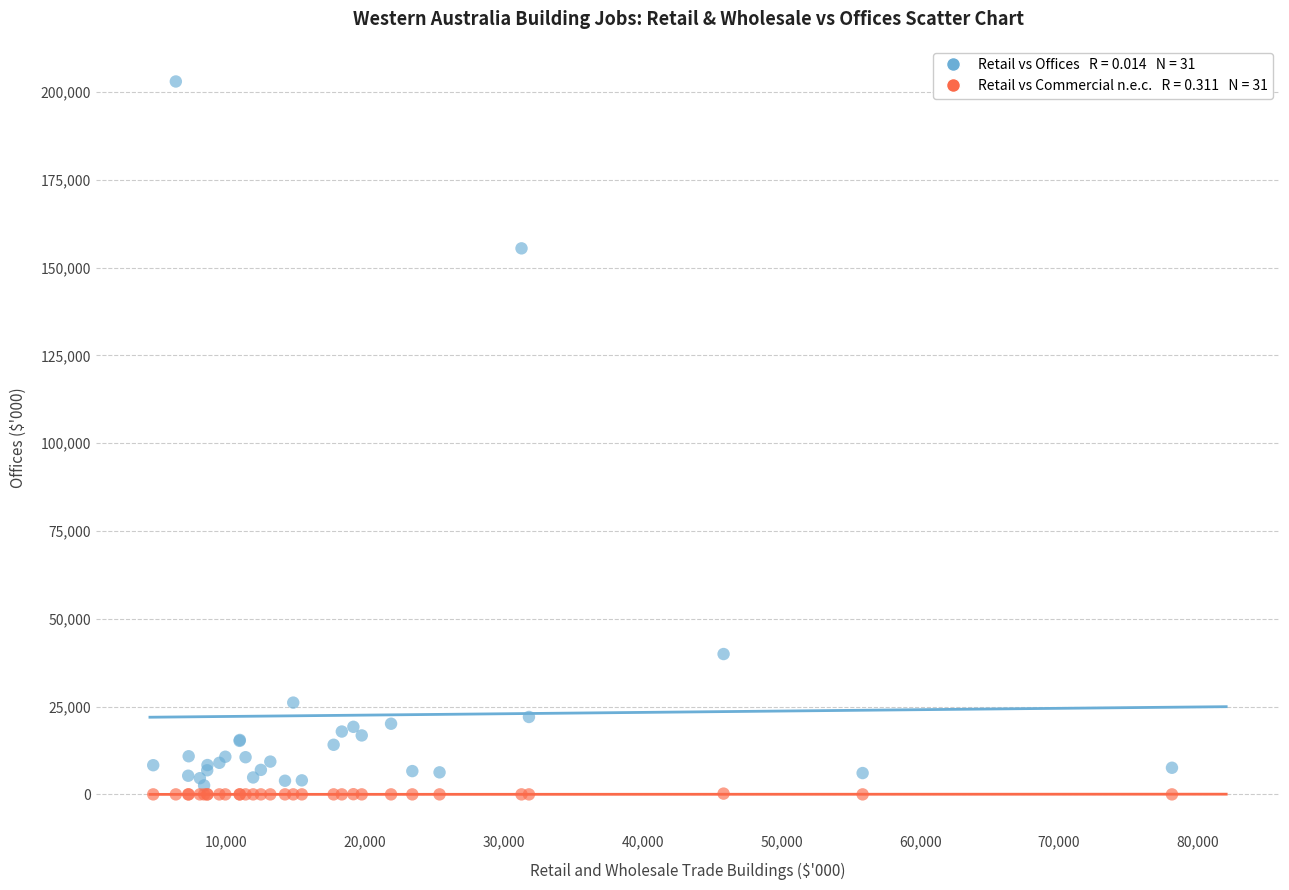

Across all series, what Y value is closest to 101520?

155512